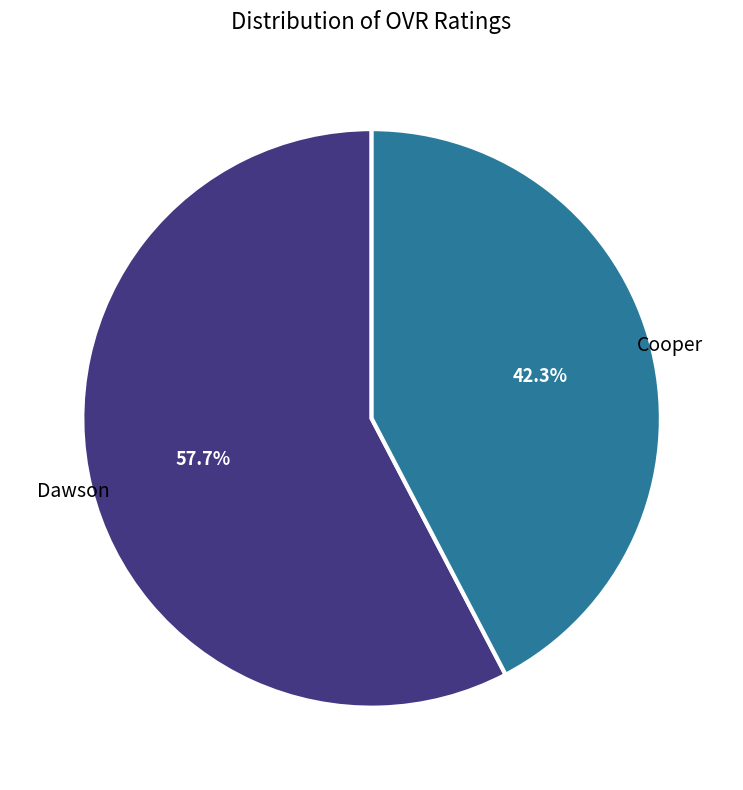

Is there any slice that represents more than half of the pie?

Yes